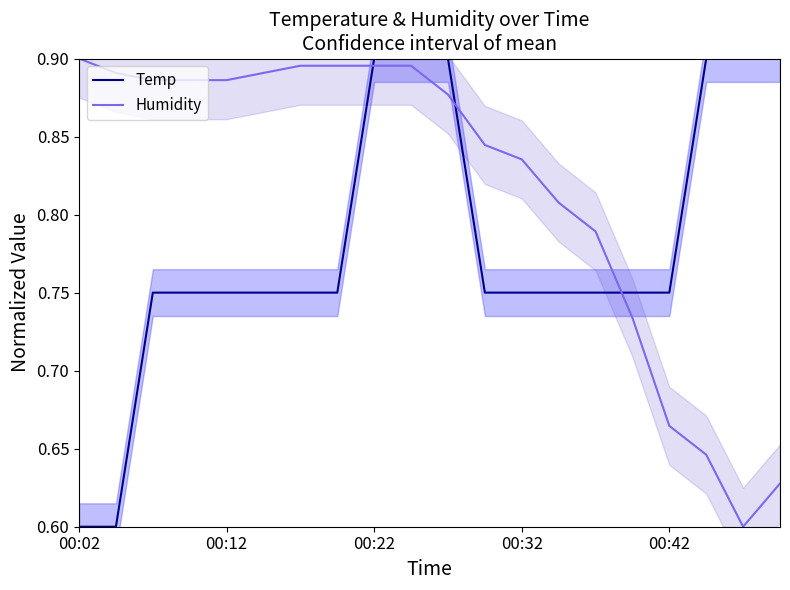

The value of Temp at 18 is 0.4. True or false?

False